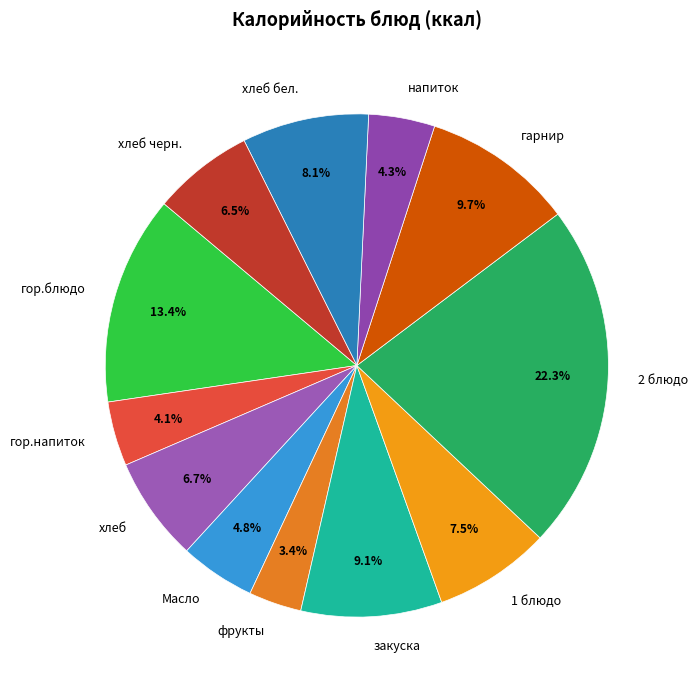

Do Масло and фрукты together represent more than half of the pie?

No